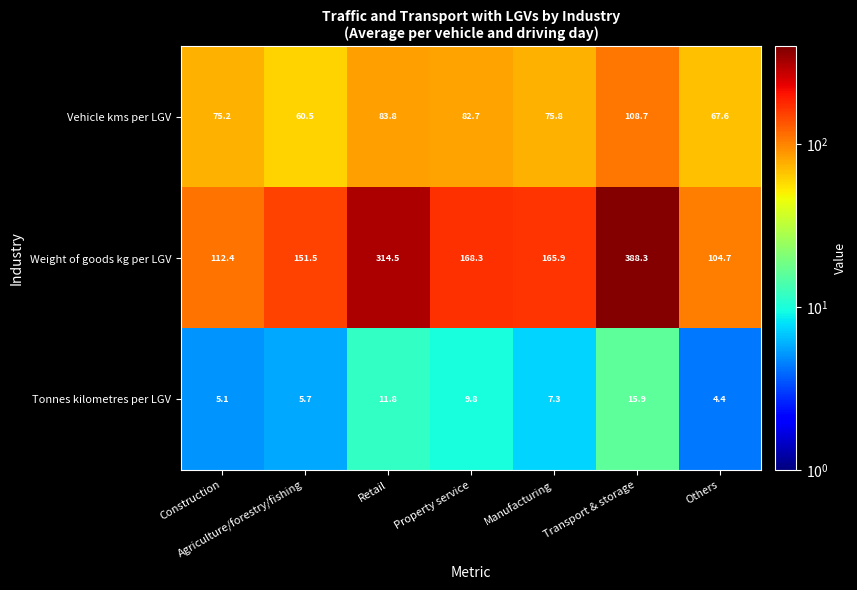

At which label does Weight of goods kg per LGV first exceed 165?

Retail